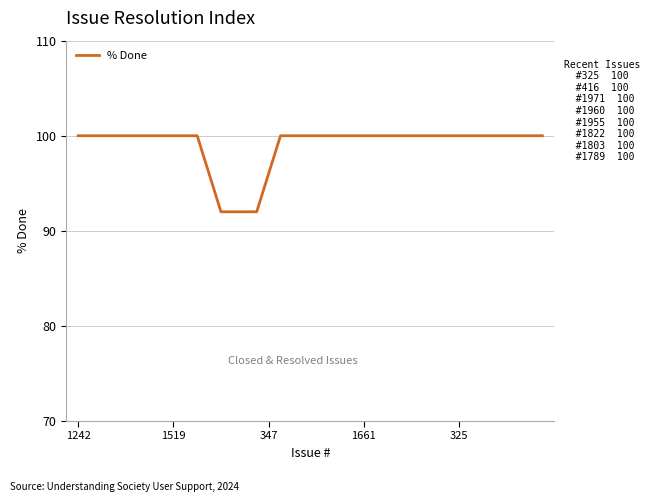

What is the maximum value shown in the chart?

100